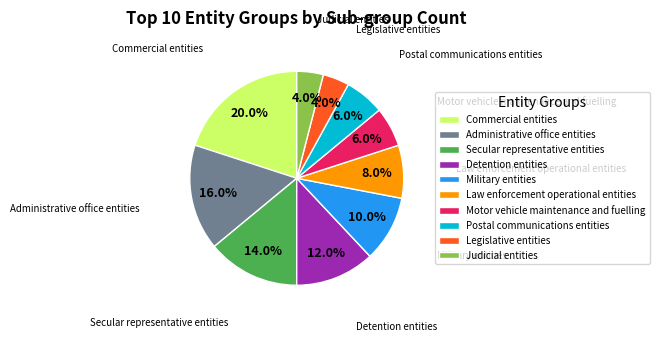

The Legislative entities slice represents 18% of the pie. True or false?

False